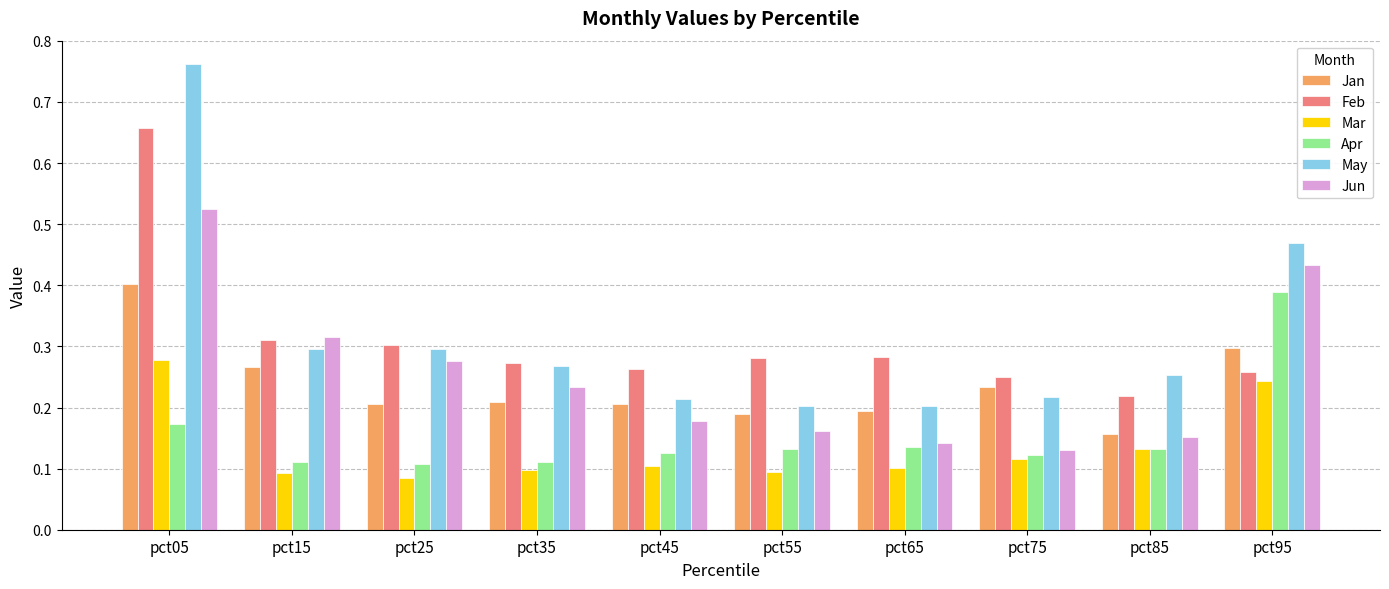

Count the May values in the range 0 to 1.

10